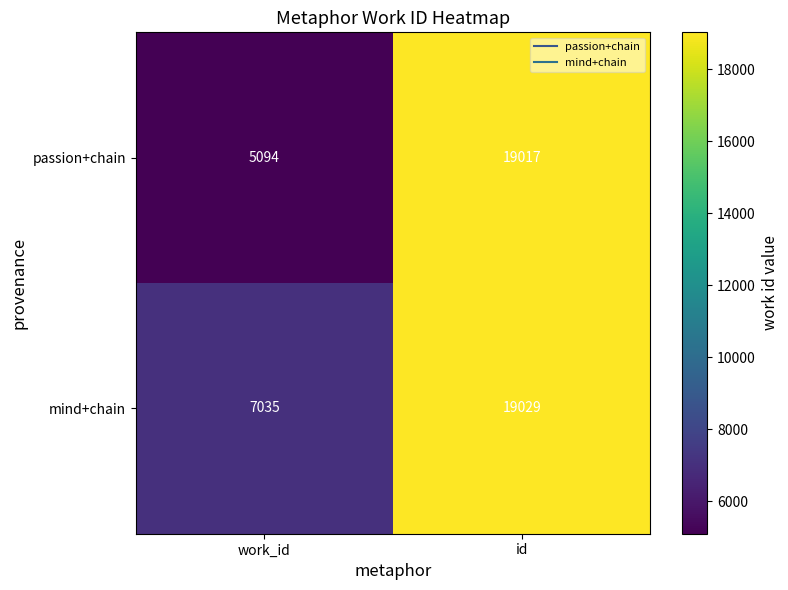

Rank the series by their maximum value, from highest to lowest.

mind+chain, passion+chain